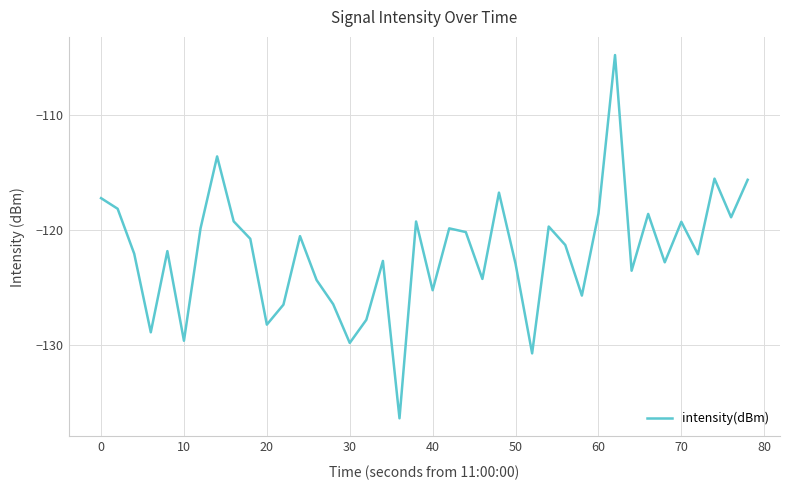

What is the minimum value shown in the chart?

-136.4